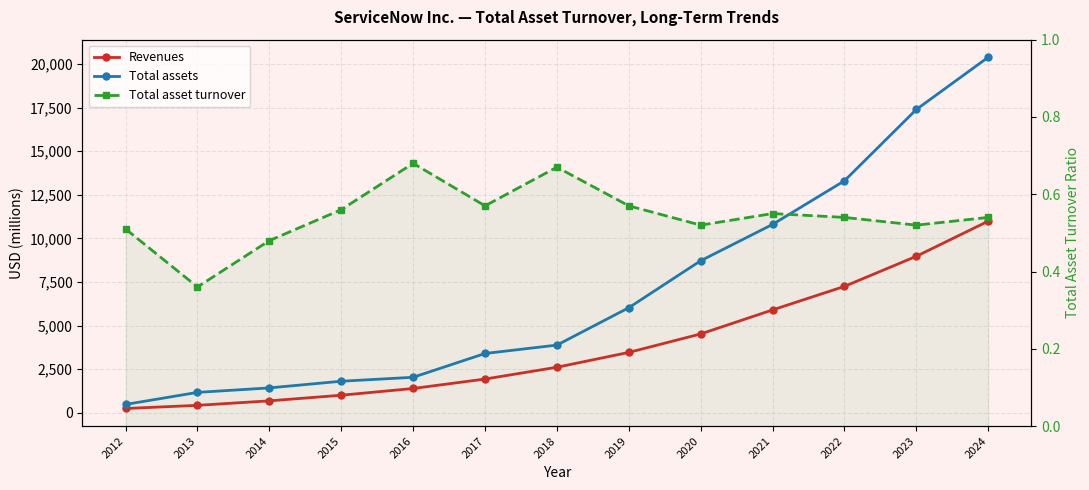

At how many categories does at least one series exceed 19564?

1